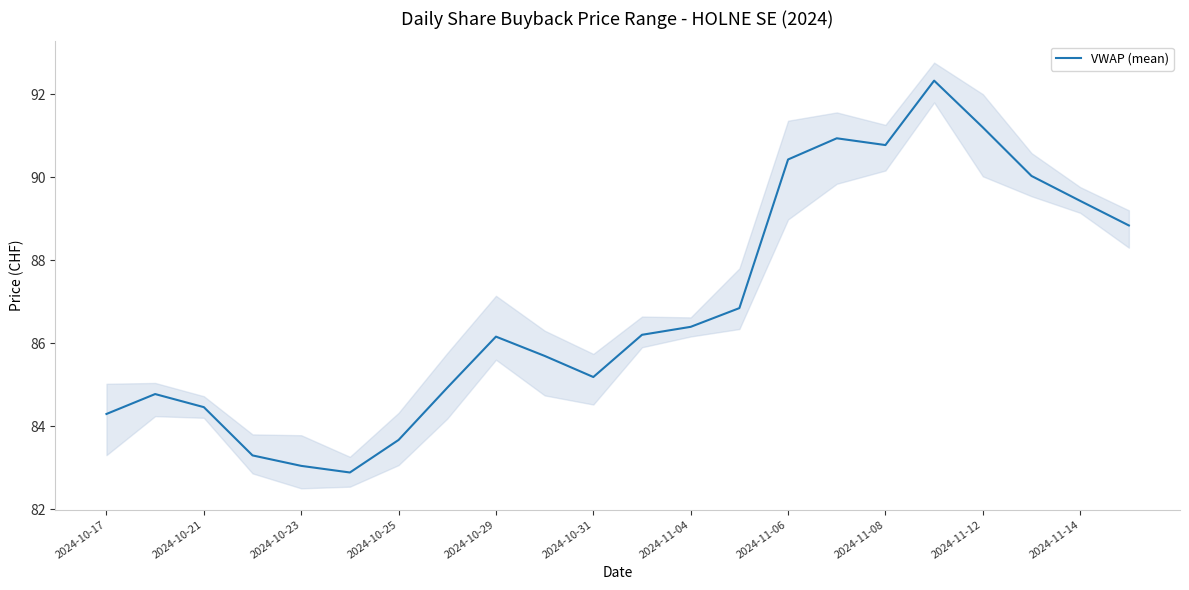

Reading right to left, transcribe all the data shown in this chart.

88.8	89.4	90.0	91.2	92.3	90.8	90.9	90.4	86.8	86.4	86.2	85.2	85.7	86.2	84.9	83.7	82.9	83.0	83.3	84.5	84.8	84.3